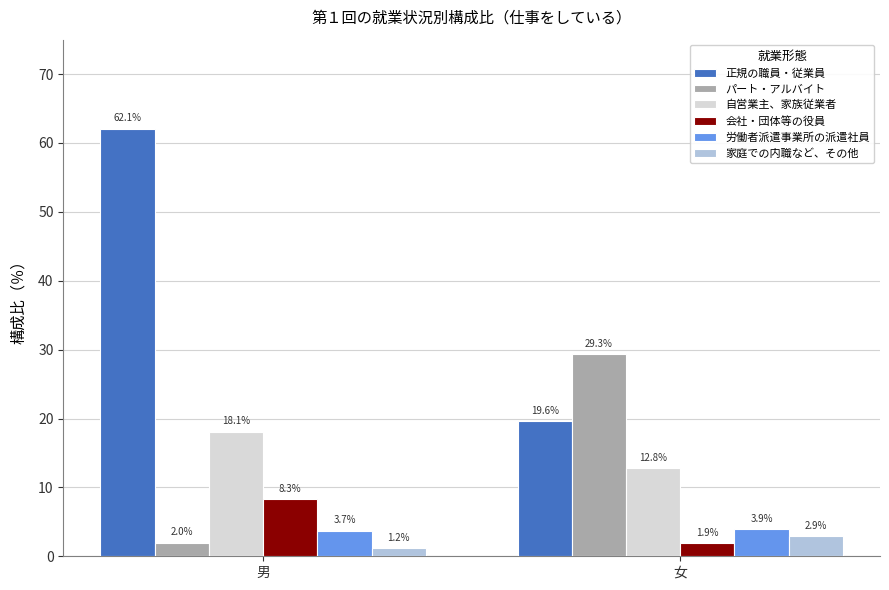

At which category is the sum across all series the highest?

男